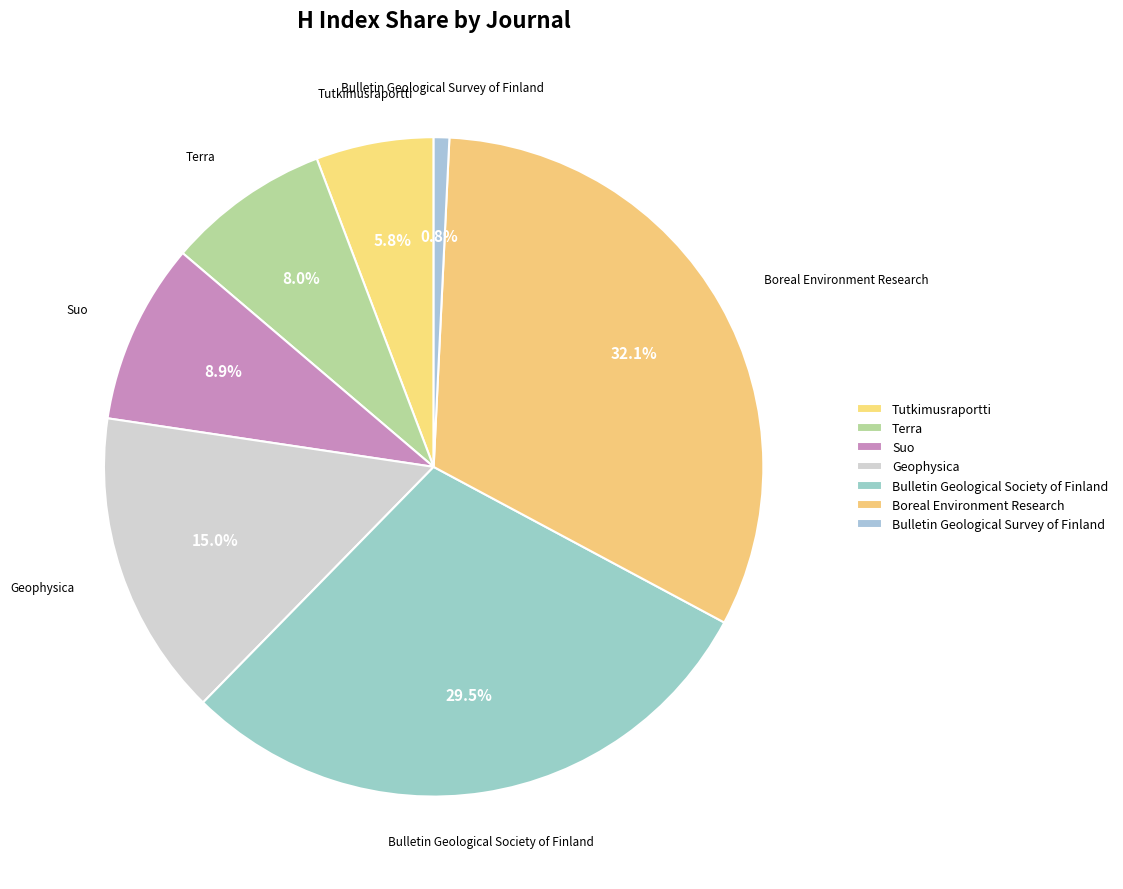

How many segments does this pie chart have?

7